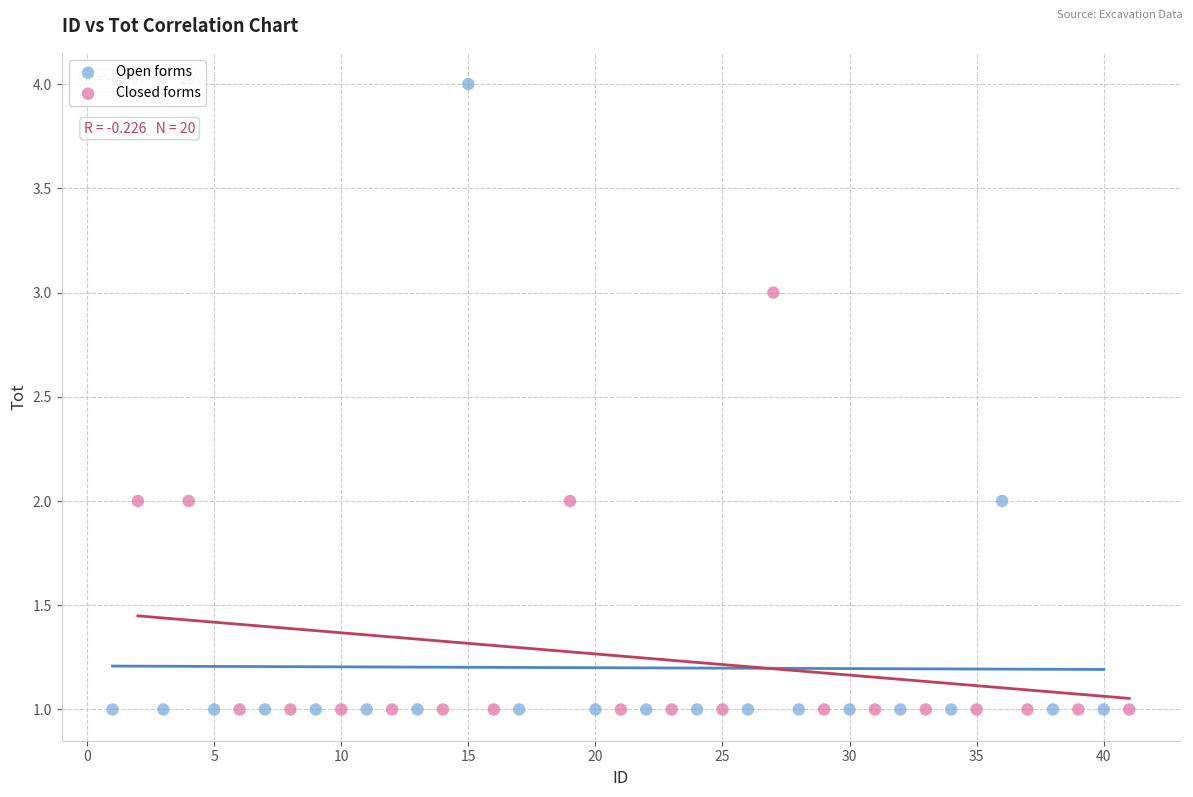

Which series contains the highest Y value?

Open forms